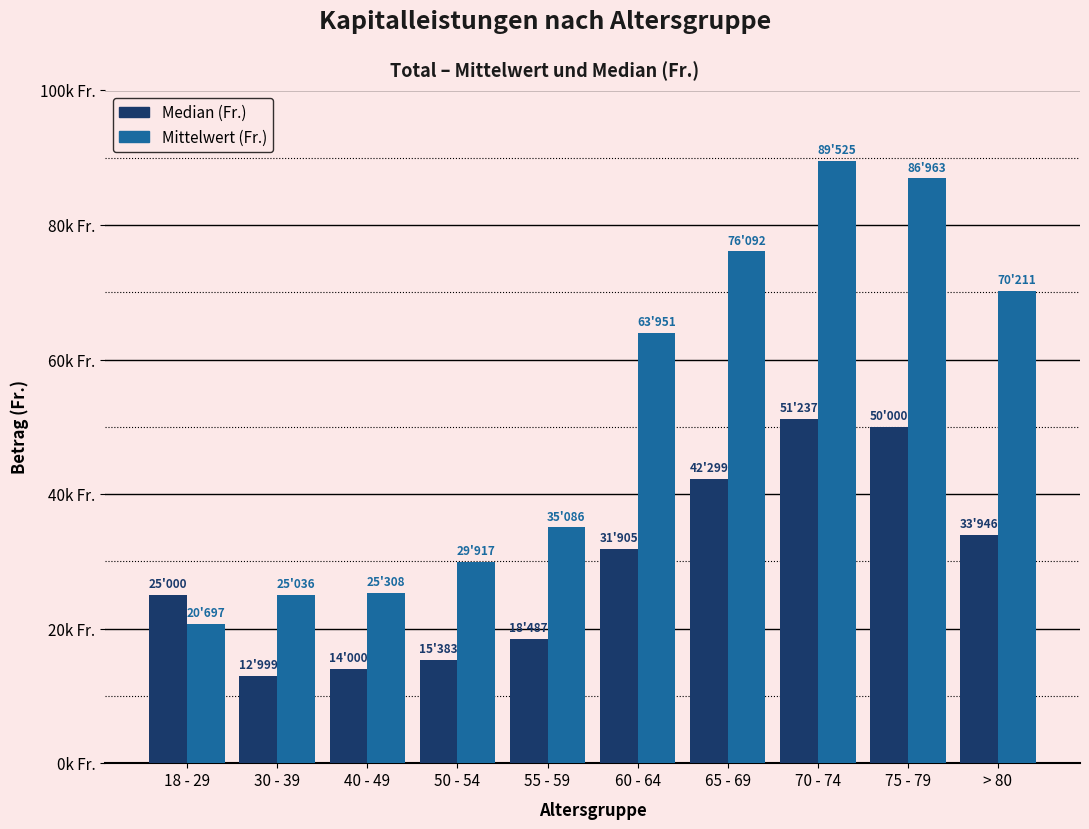

Which series has the largest range (max minus min)?

Mittelwert (Fr.)